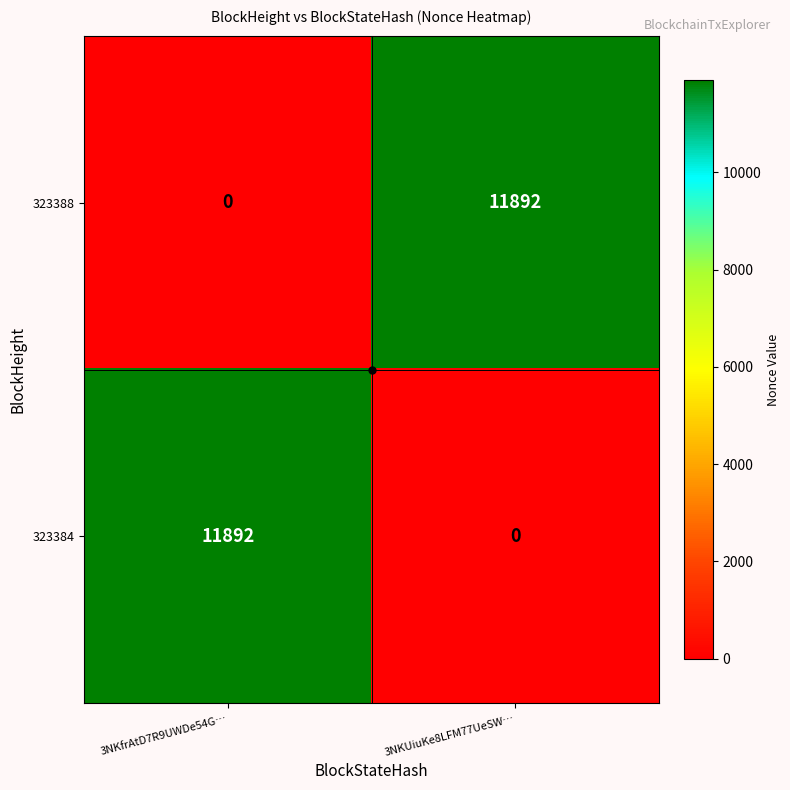

Which category has the lowest value in the 323384 series?

3NKUiuKe8LFM77UeSW…